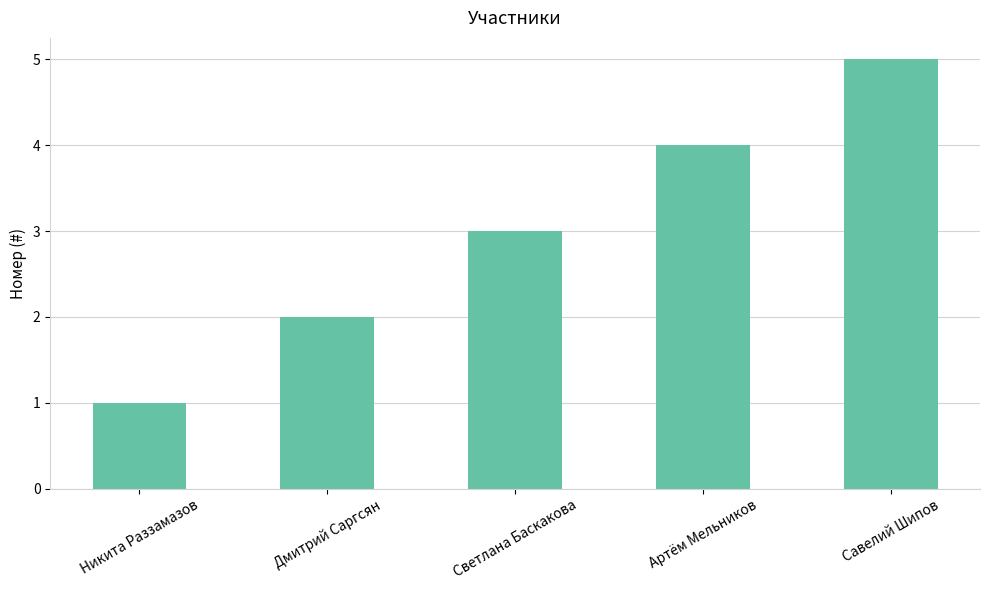

The value at Дмитрий Саргсян is 2. True or false?

True